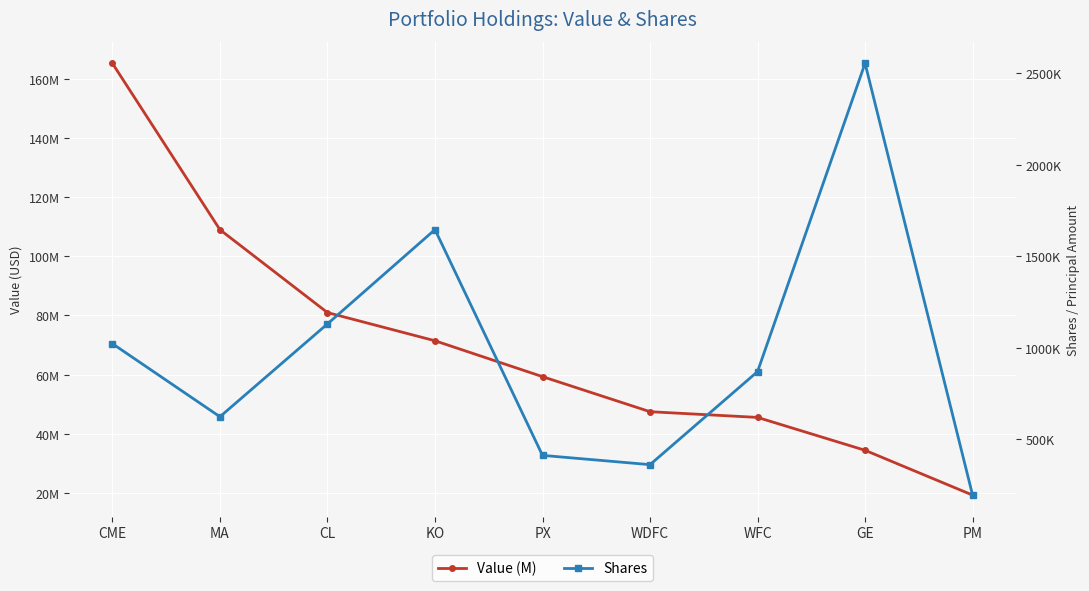

Read the Value (M) value at CME, to the nearest 10.

165238000